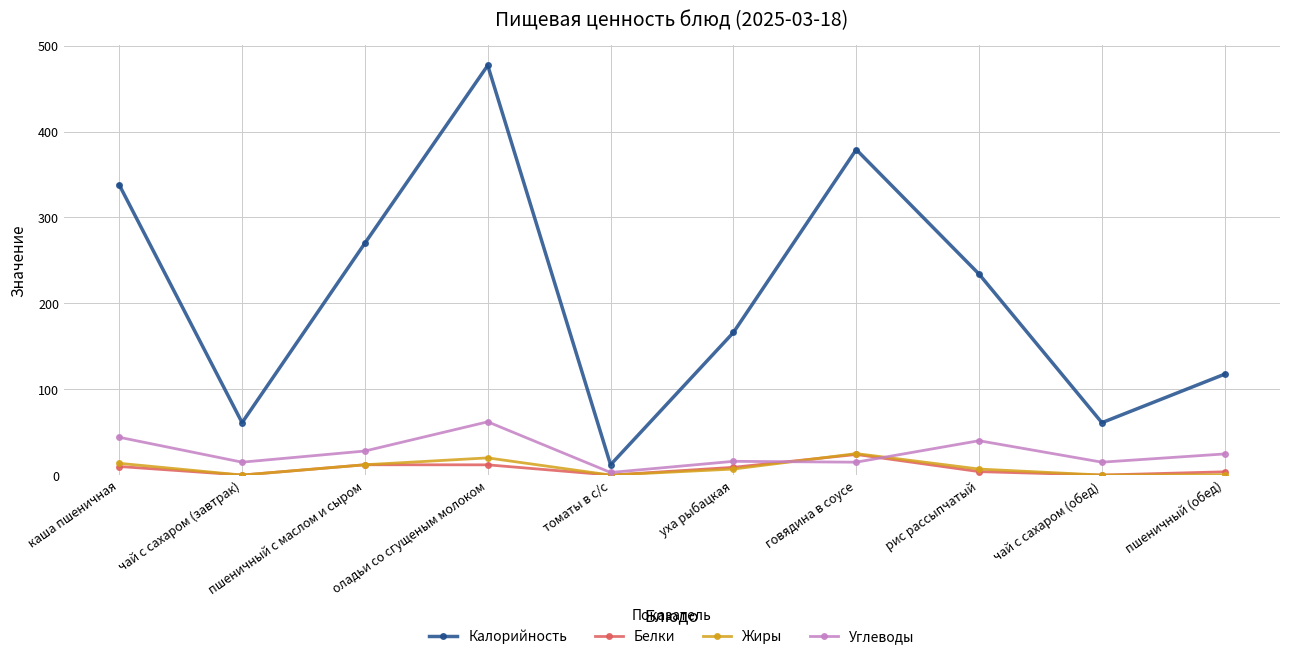

What position from the right is пшеничный с маслом и сыром?

8